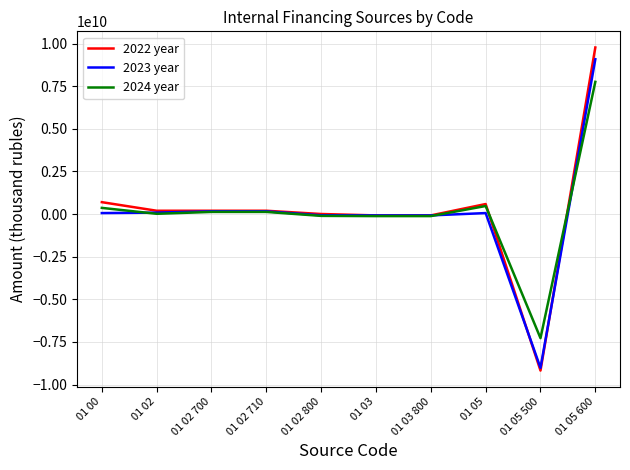

What is the maximum value shown in the chart?

9767064827.6